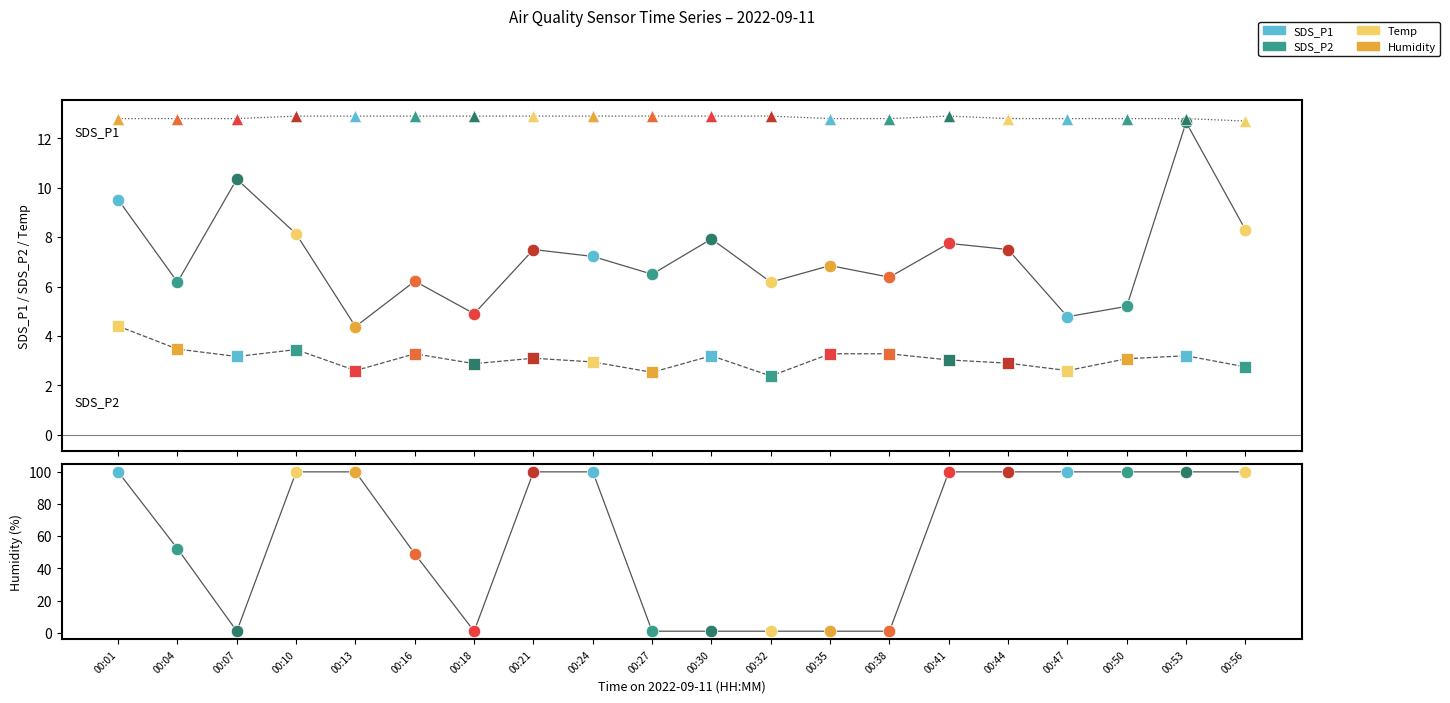

At how many categories does at least one series exceed 11?

20